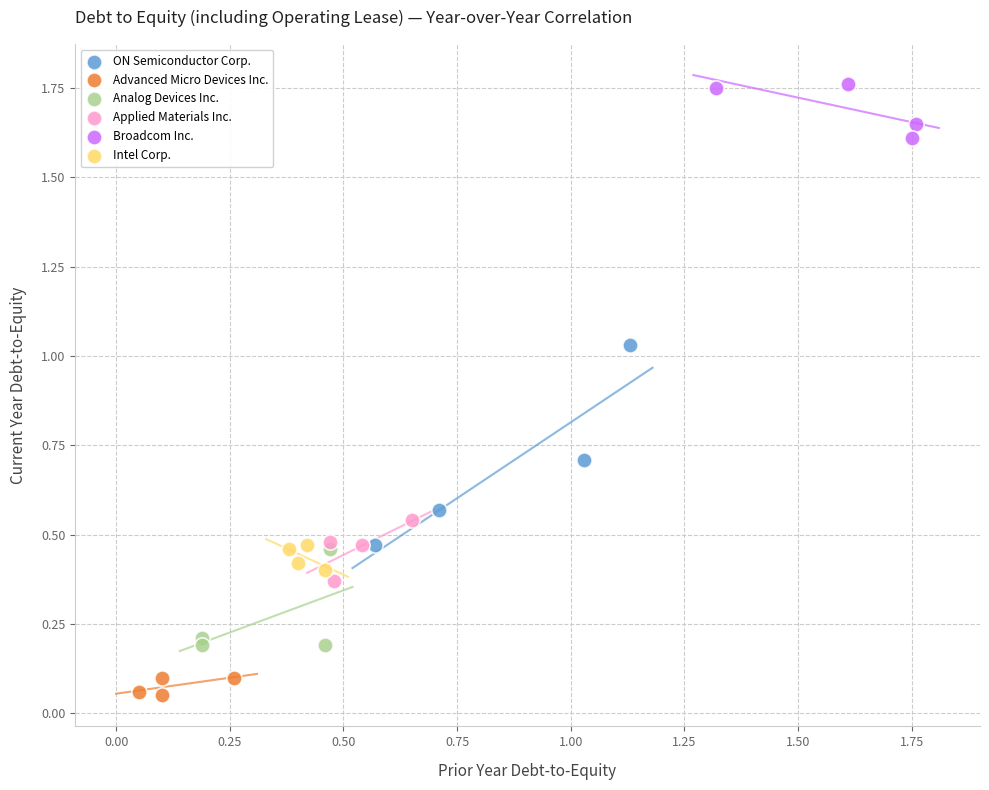

Which series reaches the minimum Y coordinate?

Advanced Micro Devices Inc.